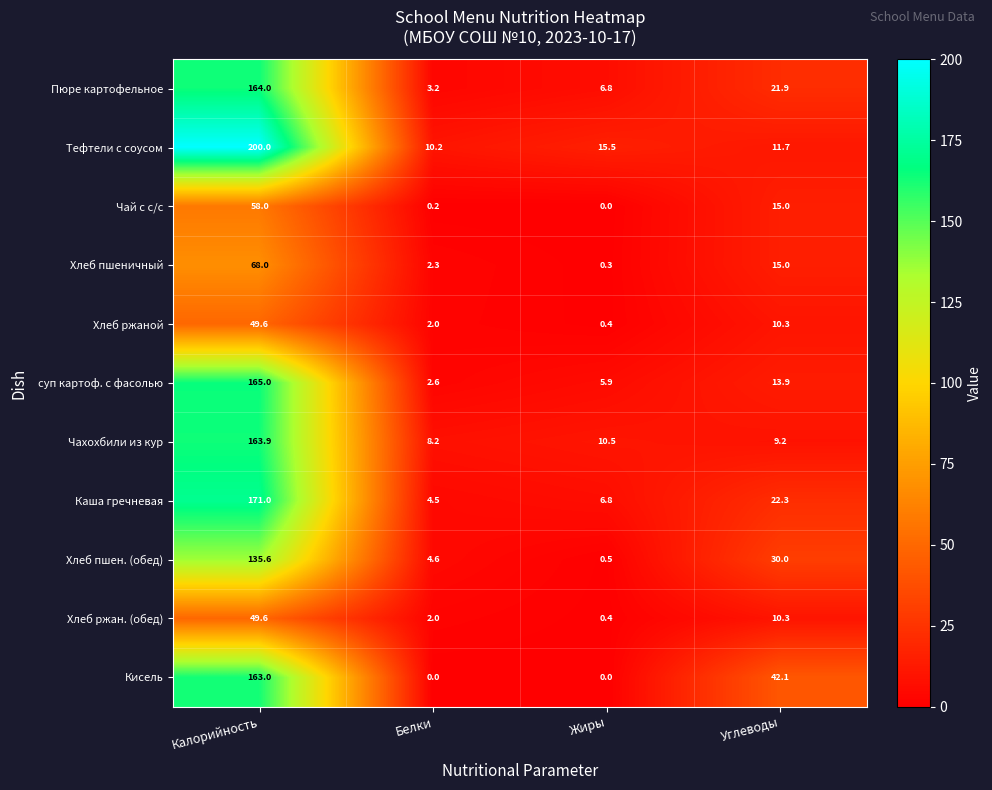

Which category has the highest value across all series?

Калорийность